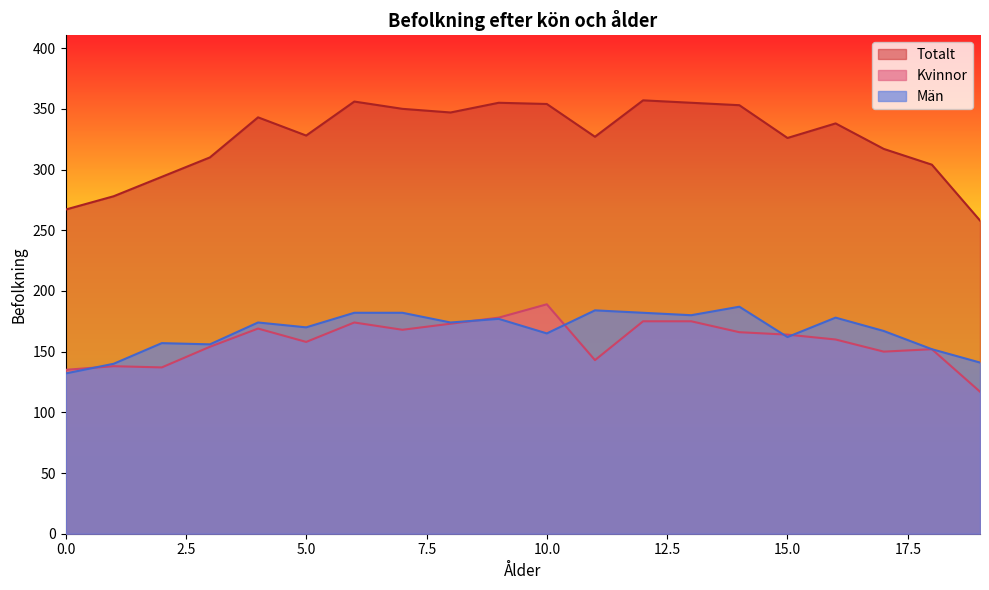

List the series in order of their peak value, highest first.

Totalt, Kvinnor, Män